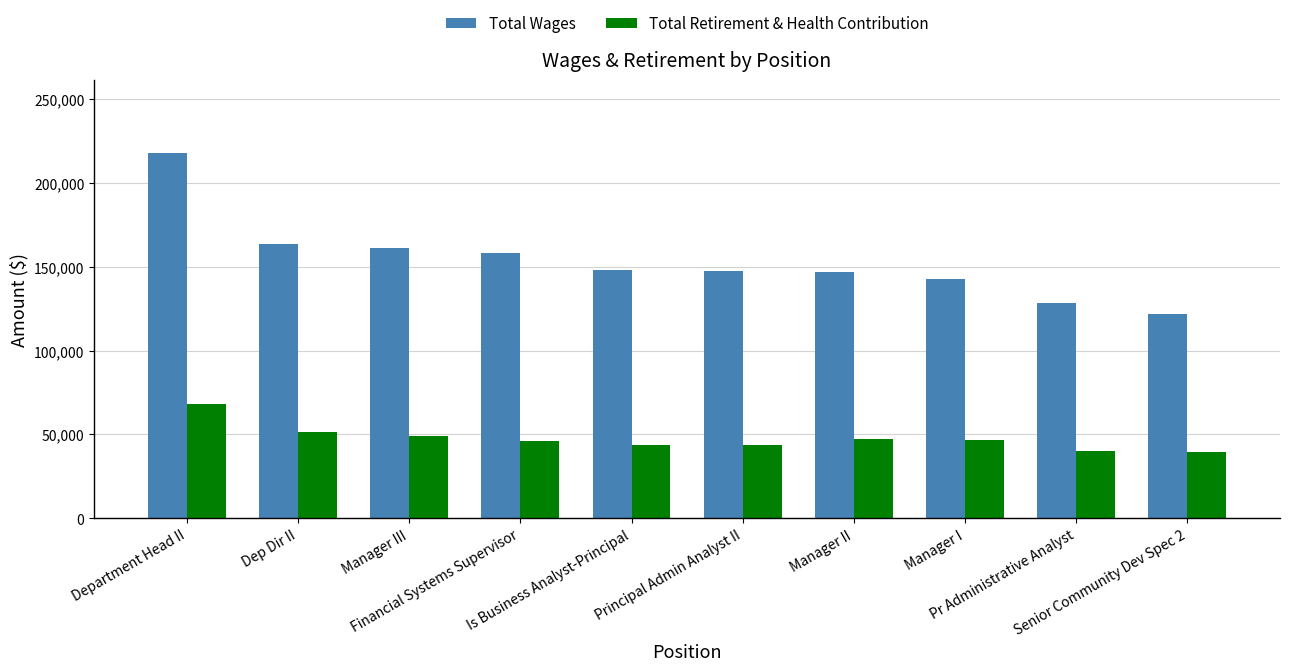

What is the sum of the Total Wages values at Manager I and Principal Admin Analyst II?

289966